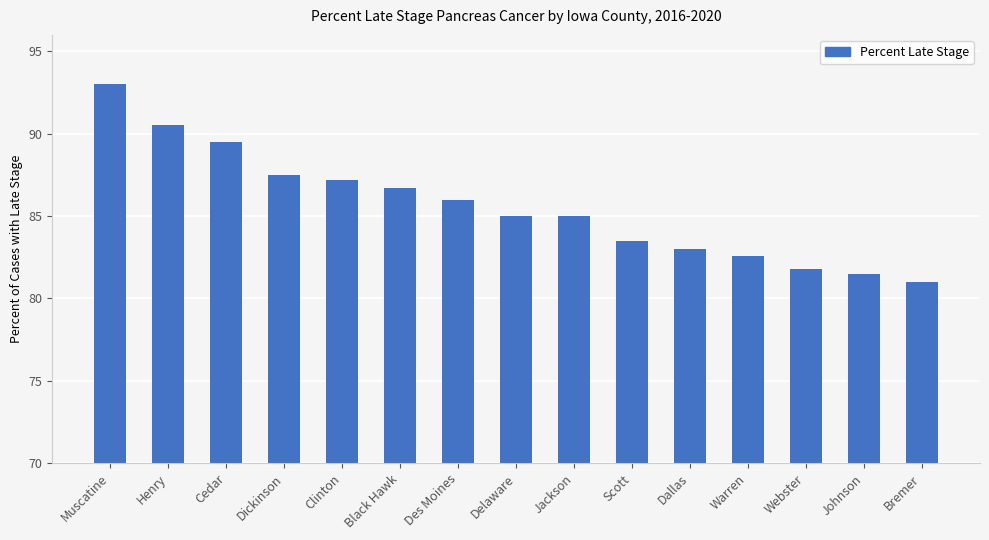

What is the label of the 15th bar from the right?

Muscatine